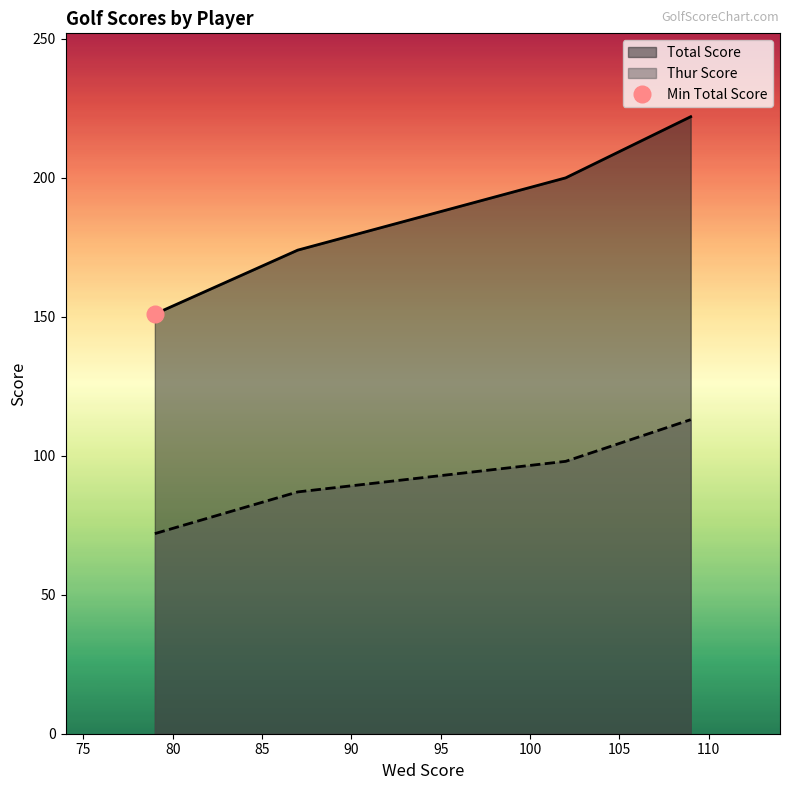

How many Total Score values are between 174 and 222?

3